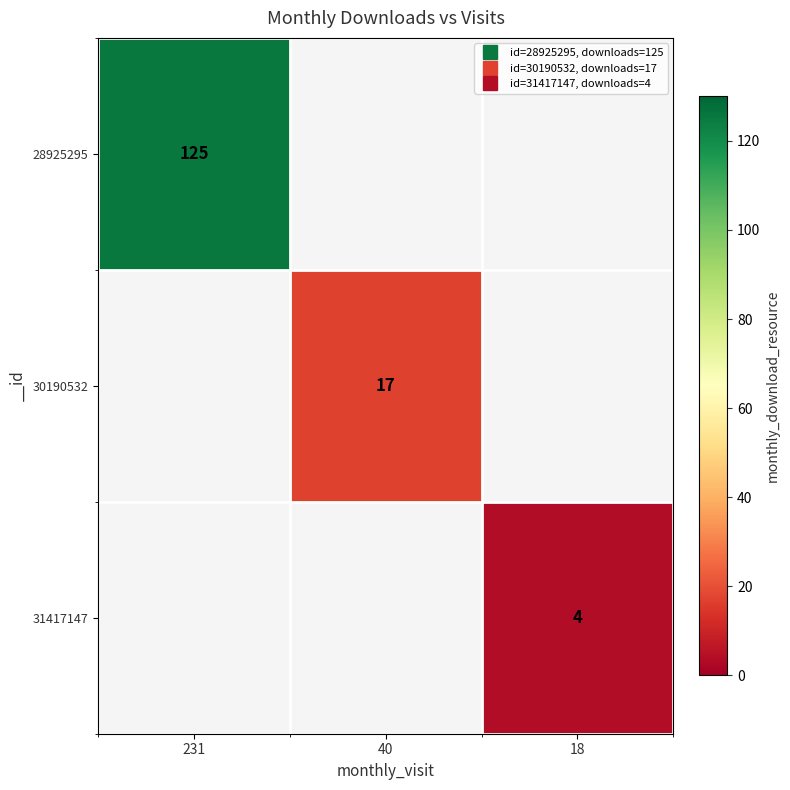

How many positive values does the 28925295 series have?

1